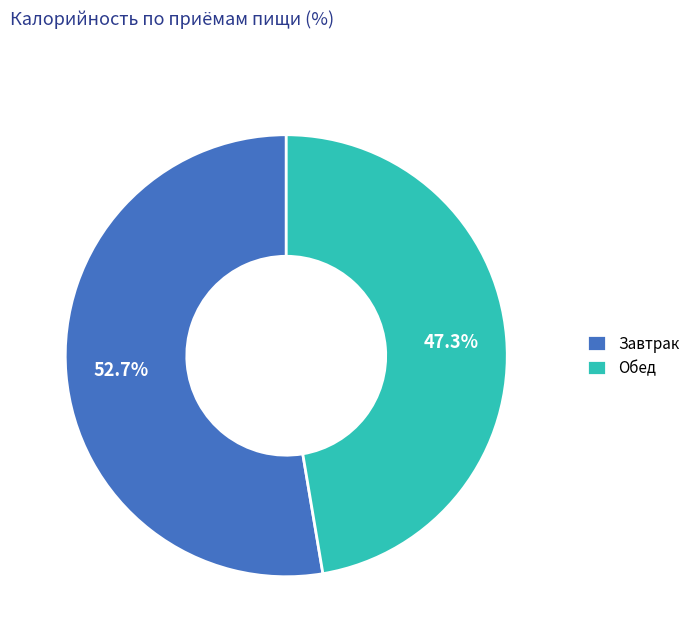

Approximately how many times larger is the value at Завтрак compared to Обед?

1.1